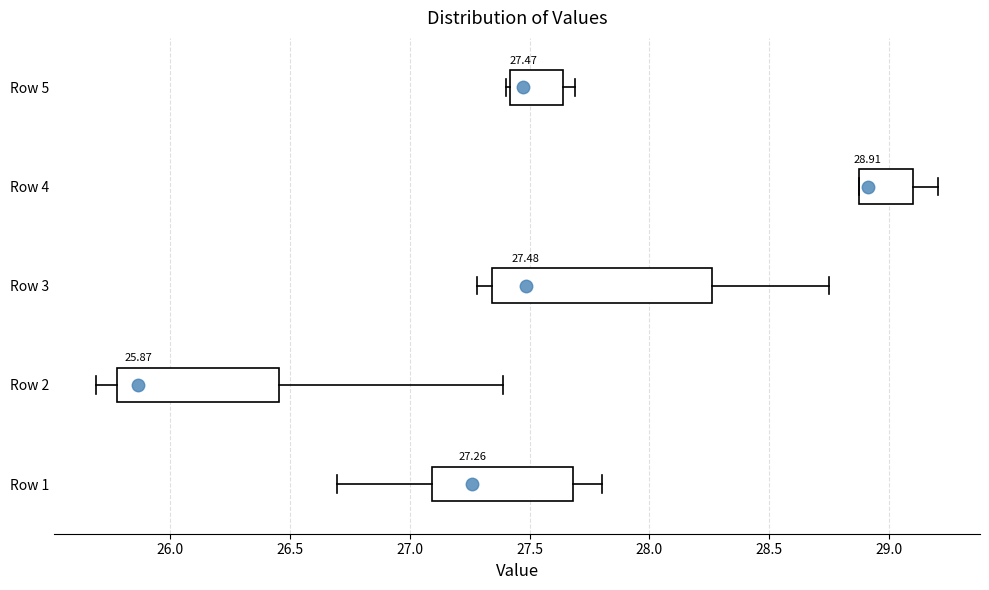

Which box is the widest, from its left edge to its right edge?

Row 3